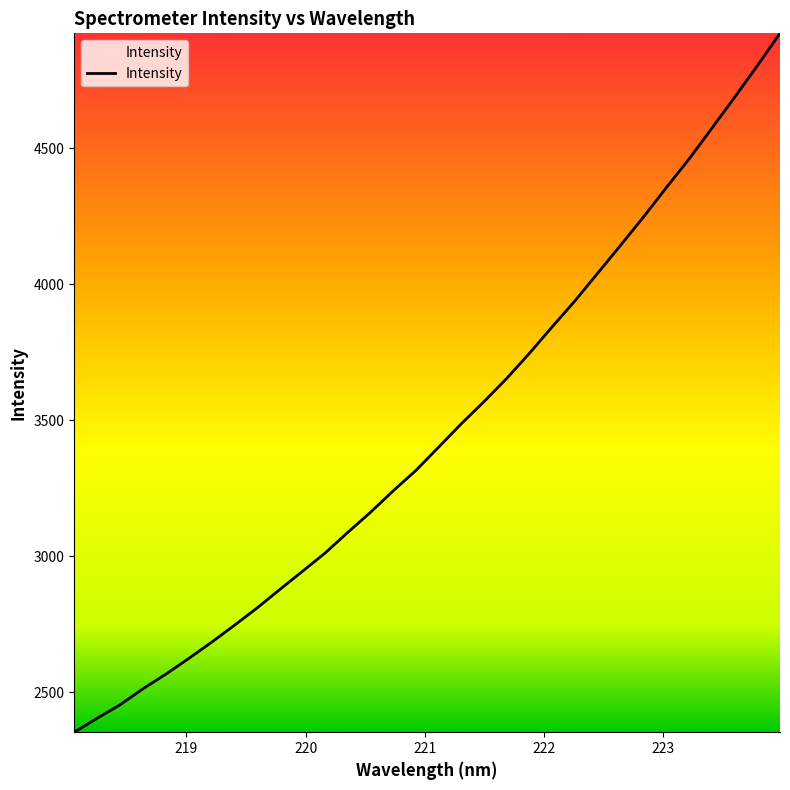

What is the difference between the maximum and minimum values?

2567.3